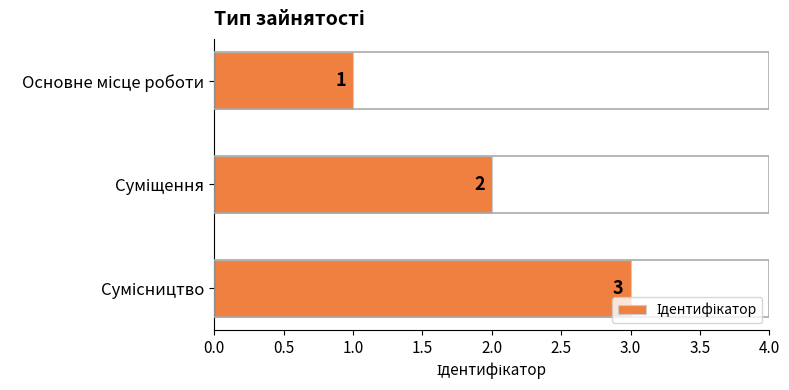

What is the value of the 2nd bar from the top?

2